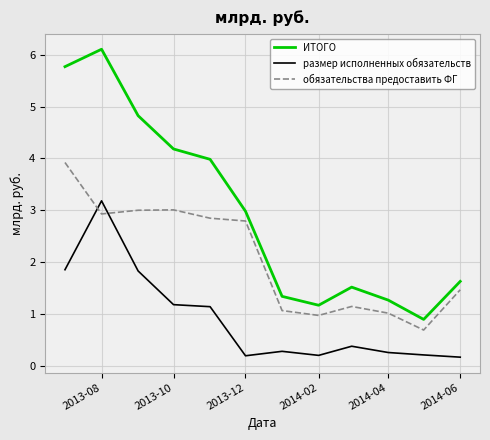

What is the greatest value displayed?

6.1